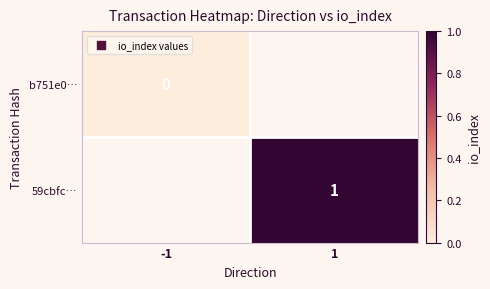

True or false: 59cbfc… has a value of 1 at 1.

True